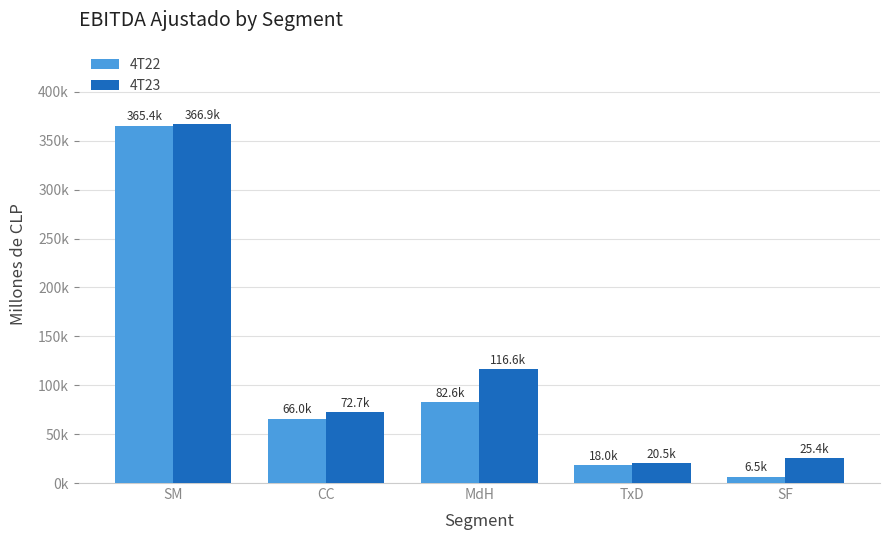

Which series has the widest spread of values?

4T22